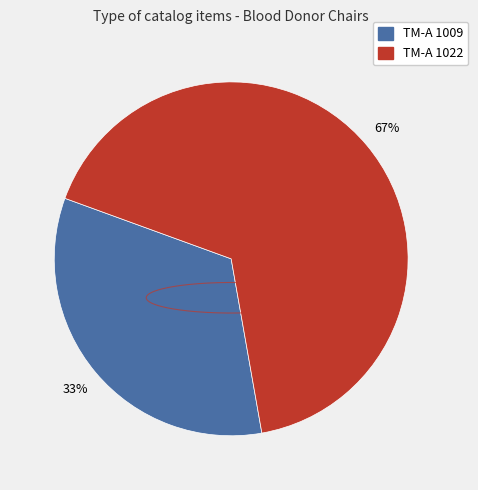

True or false: TM-A 1022 accounts for 67% of the total.

True